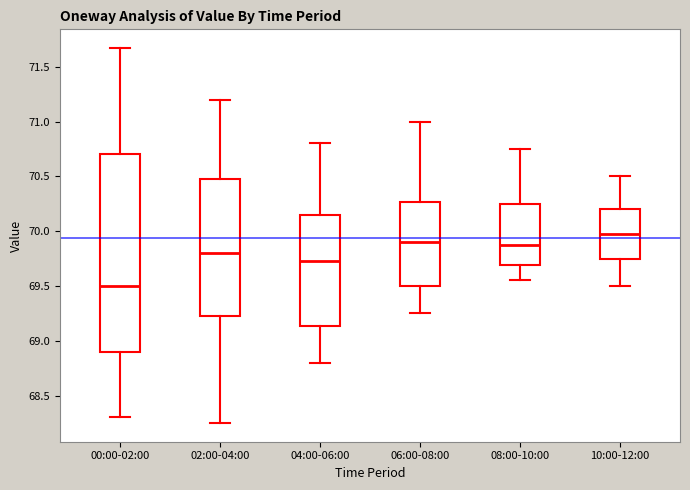

Comparing the boxes themselves (not the whiskers), which one is the tallest?

00:00-02:00